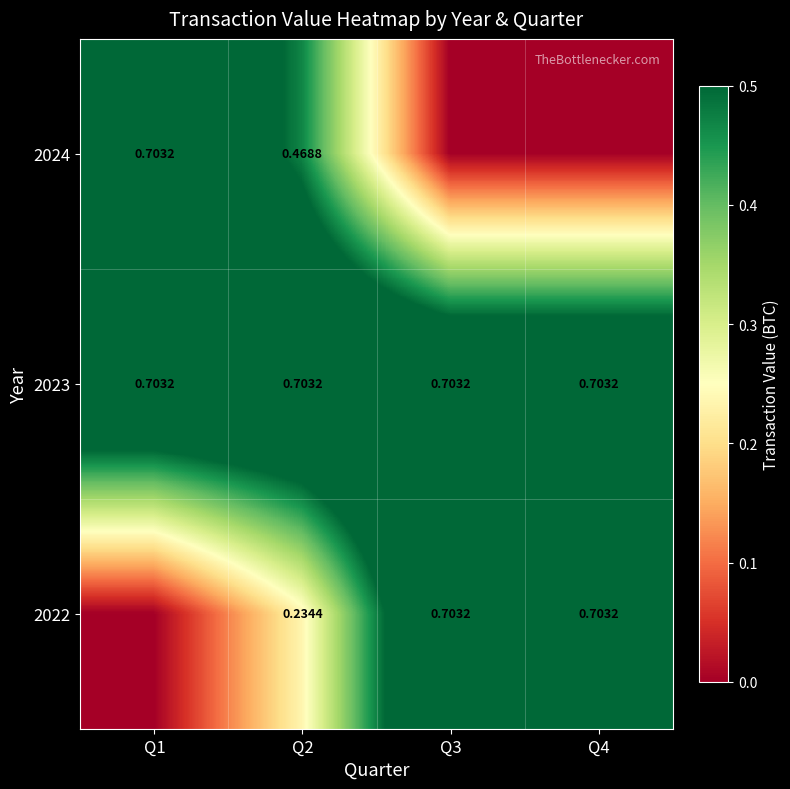

Which category has the highest value across all series?

Q1